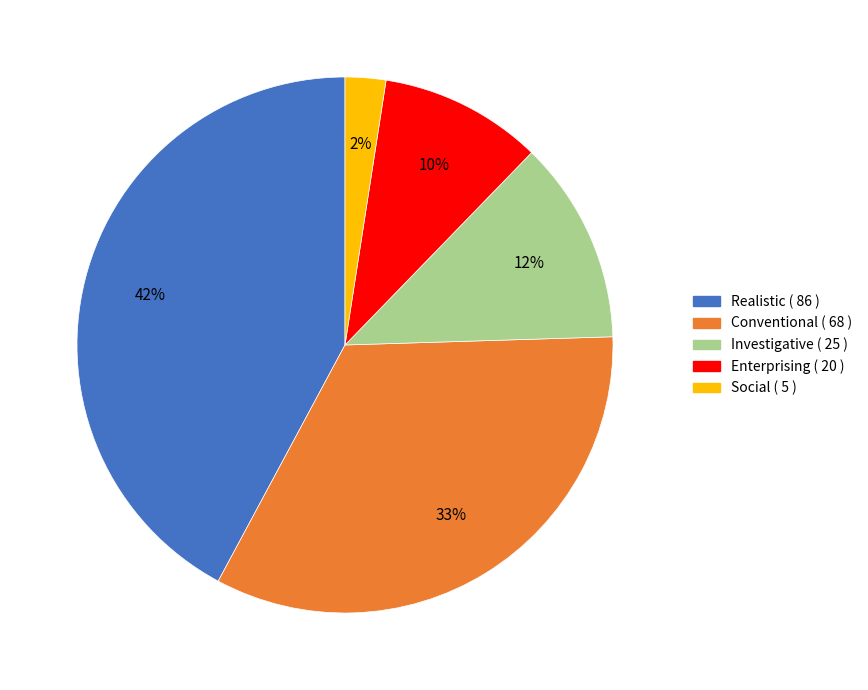

To the nearest percent, what is the average slice percentage?

20%